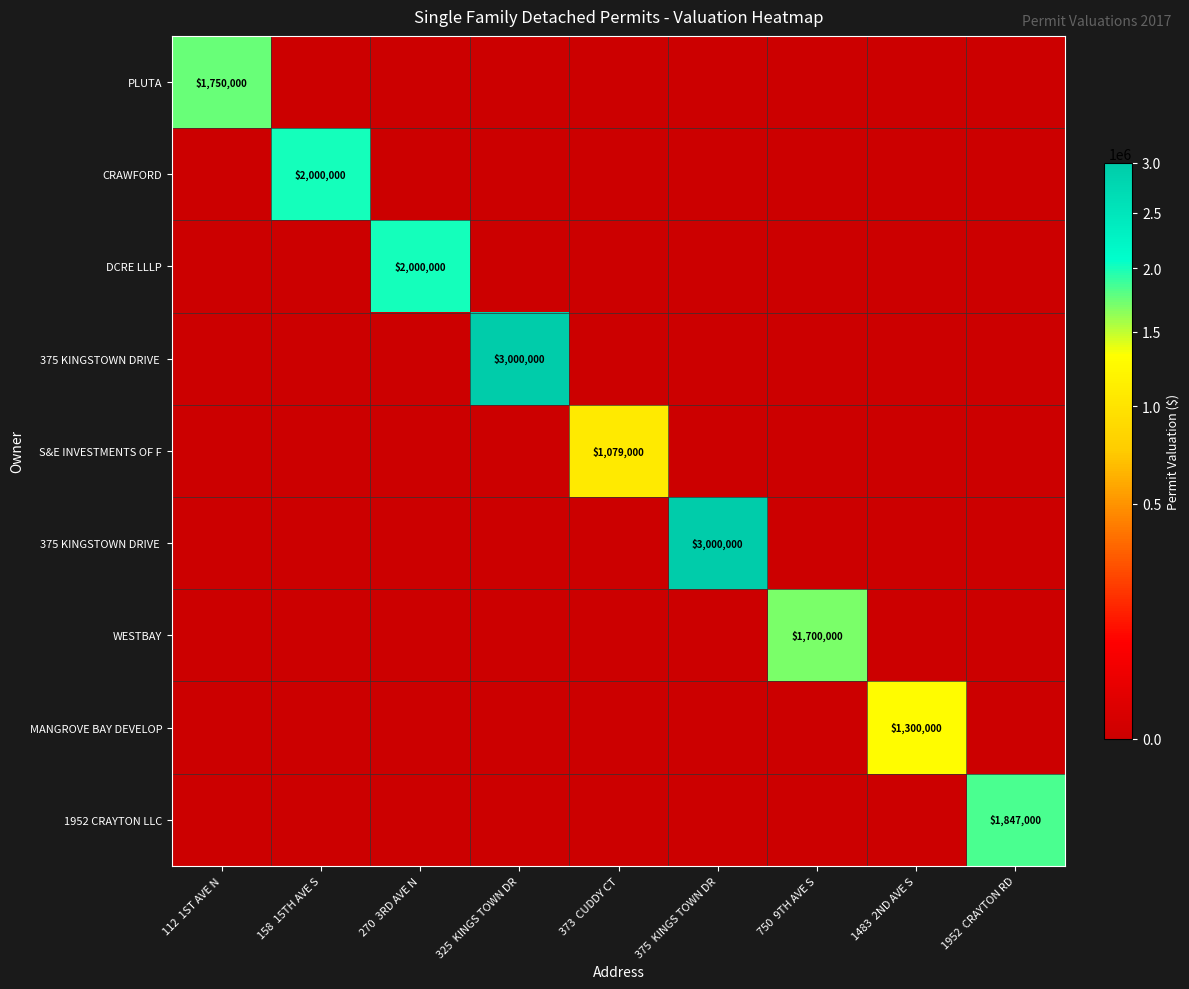

What is the total value across all series at 325  KINGS TOWN DR?

3000000